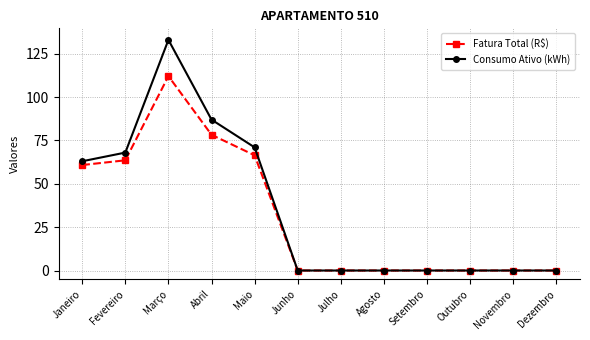

What position from the right is Abril?

9